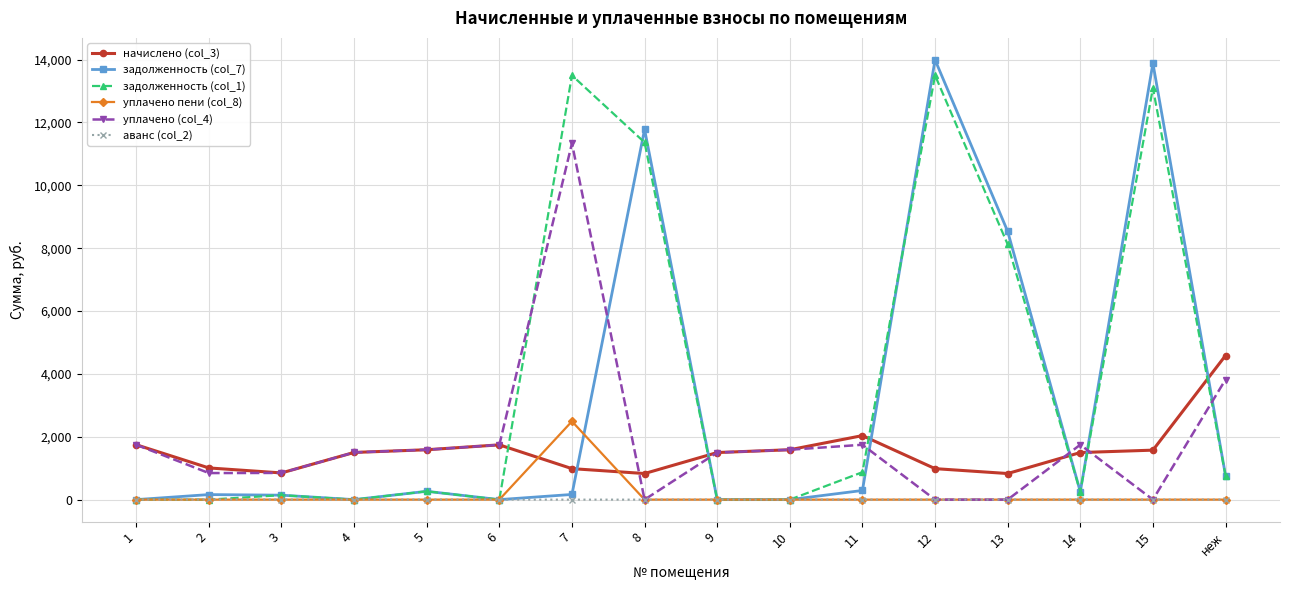

What are all the series names shown in the legend?

начислено (col_3), задолженность (col_7), задолженность (col_1), уплачено пени (col_8), уплачено (col_4), аванс (col_2)